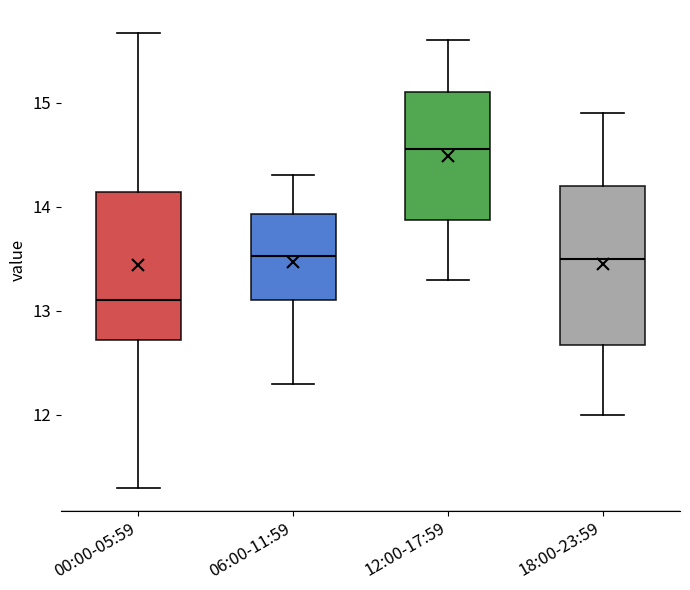

Comparing the boxes themselves (not the whiskers), which one is the tallest?

18:00-23:59